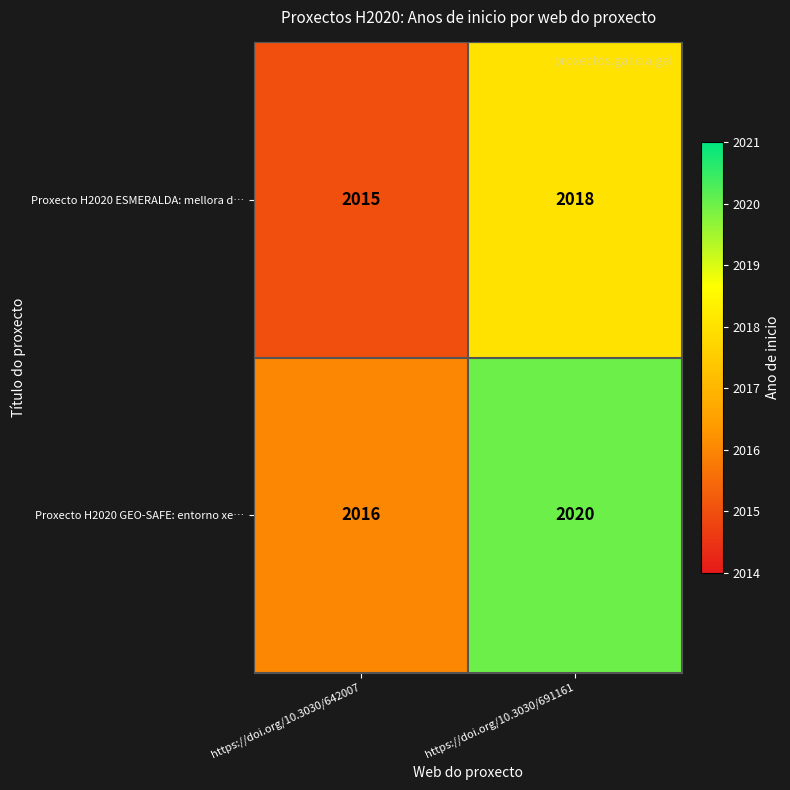

What is the greatest value displayed?

2020